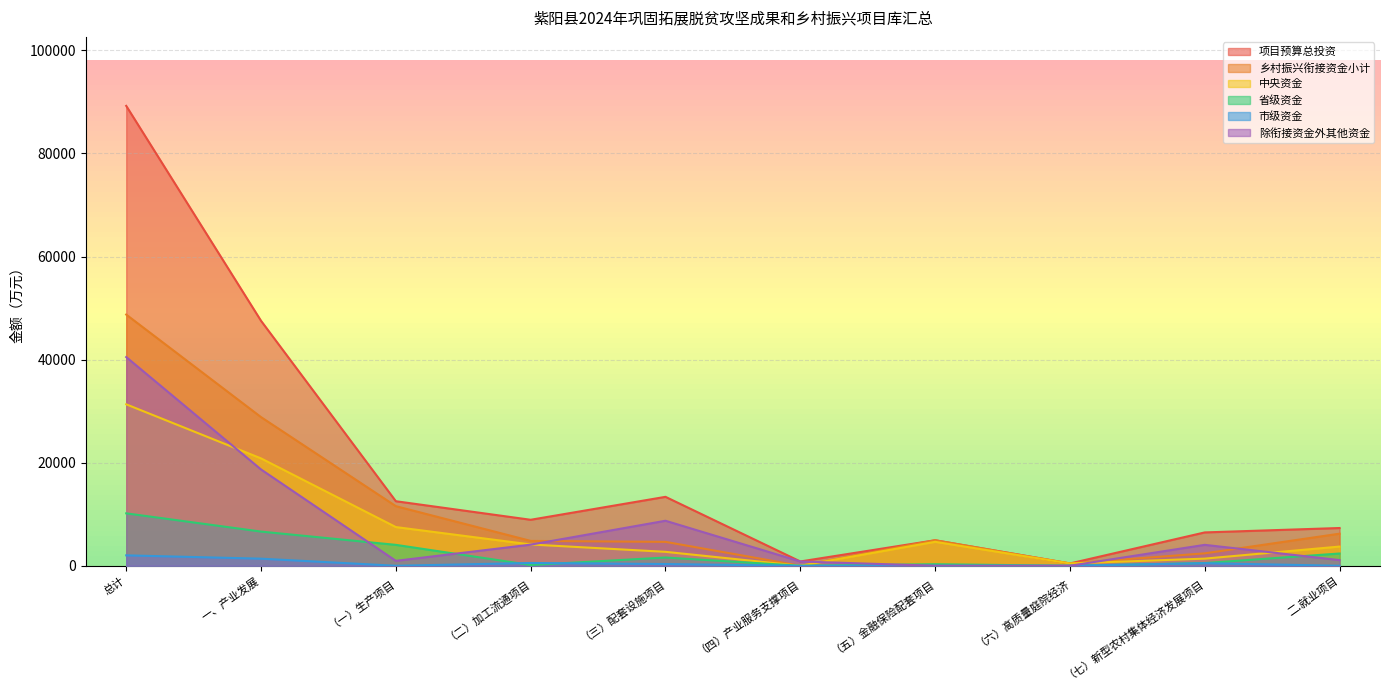

What position from the right is 一、产业发展?

9